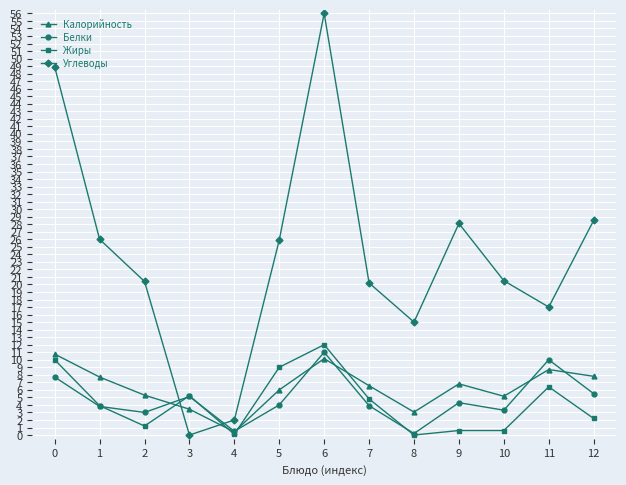

The Жиры series shows 1.5 at 1. True or false?

False